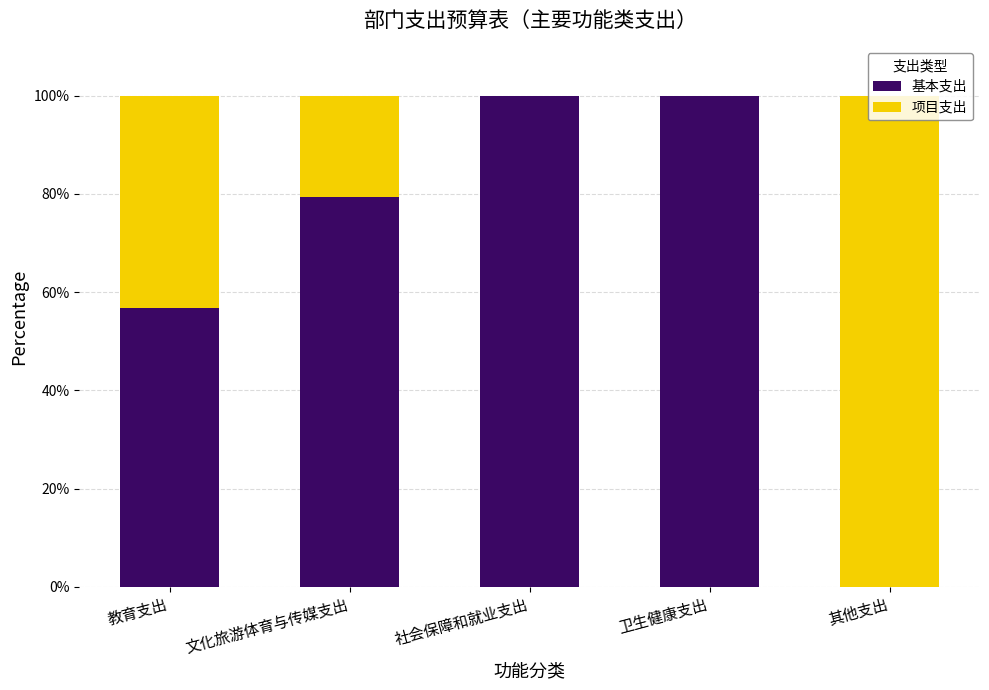

The 基本支出 series shows 22.5 at 文化旅游体育与传媒支出. True or false?

False